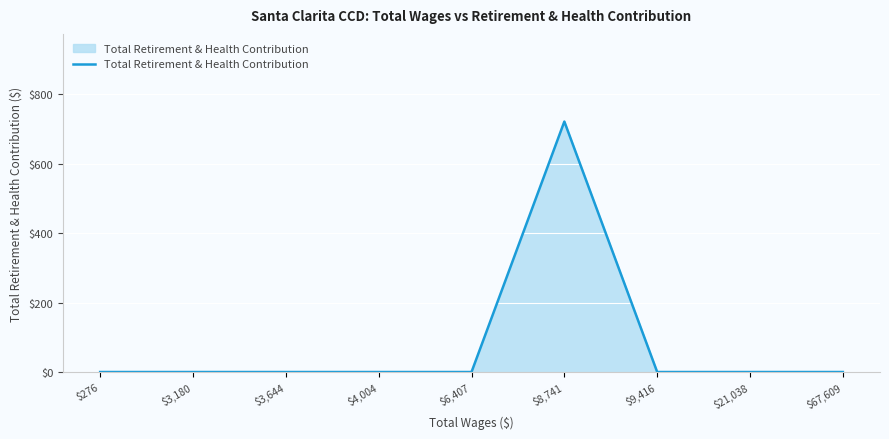

Which category has the highest value across all series?

$8,741